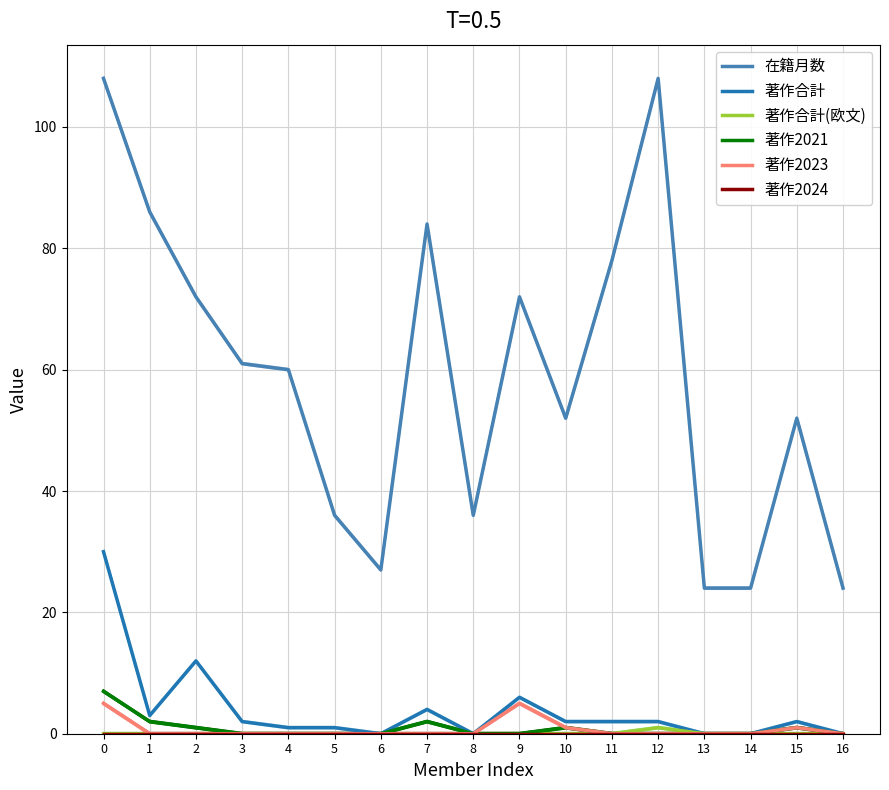

True or false: 在籍月数 has a value of 79 at 15.

False